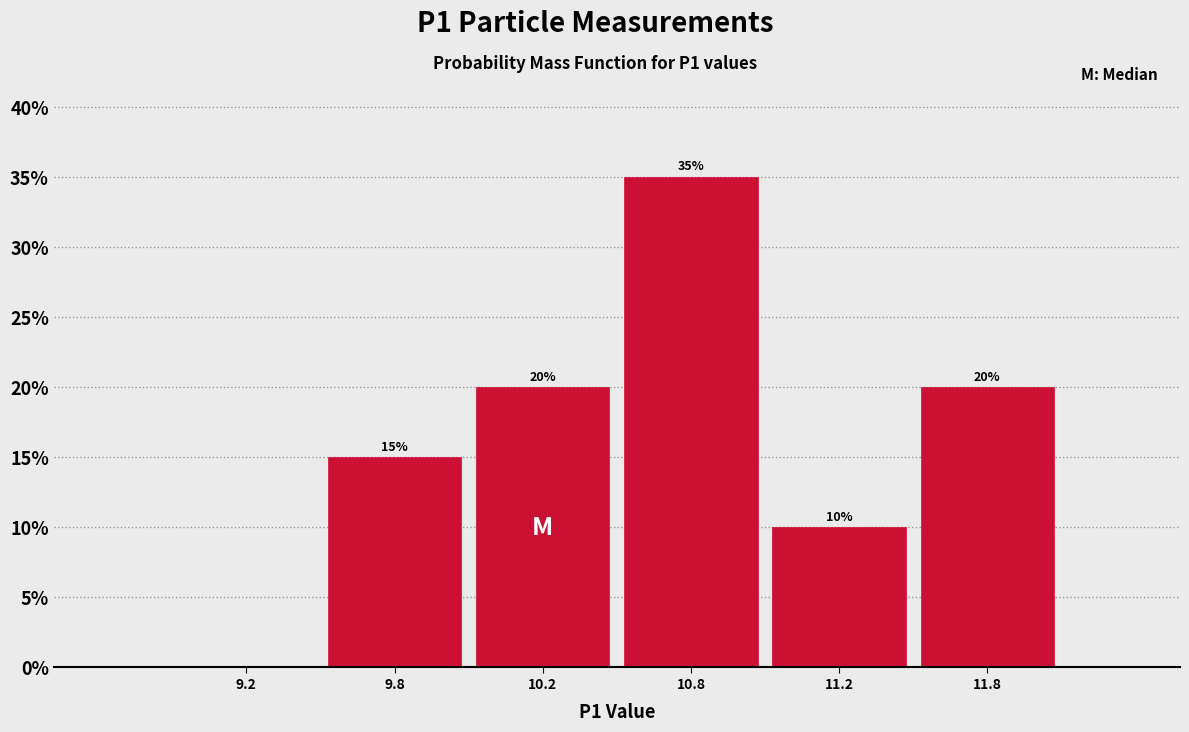

Reading left to right, transcribe all the data shown in this chart.

9.2=0	9.8=15	10.2=20	10.8=35	11.2=10	11.8=20